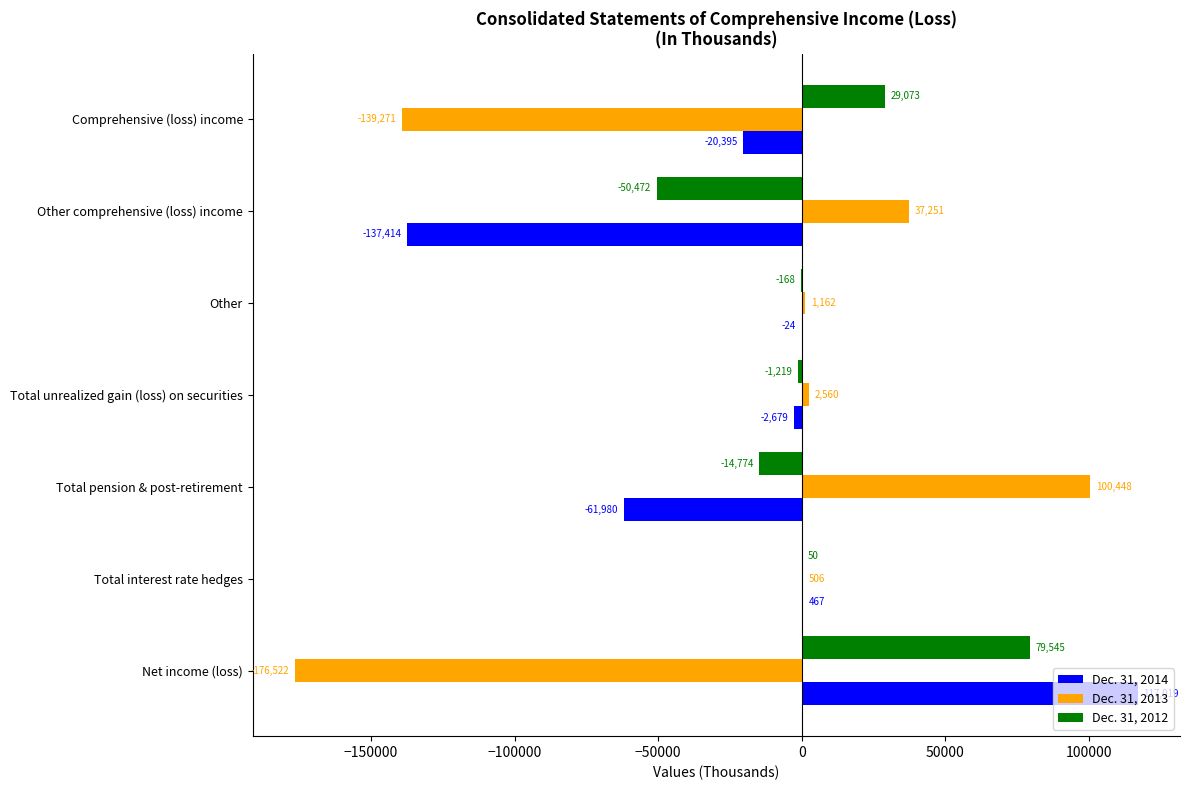

What is the total value across all series at Other comprehensive (loss) income?

-150635